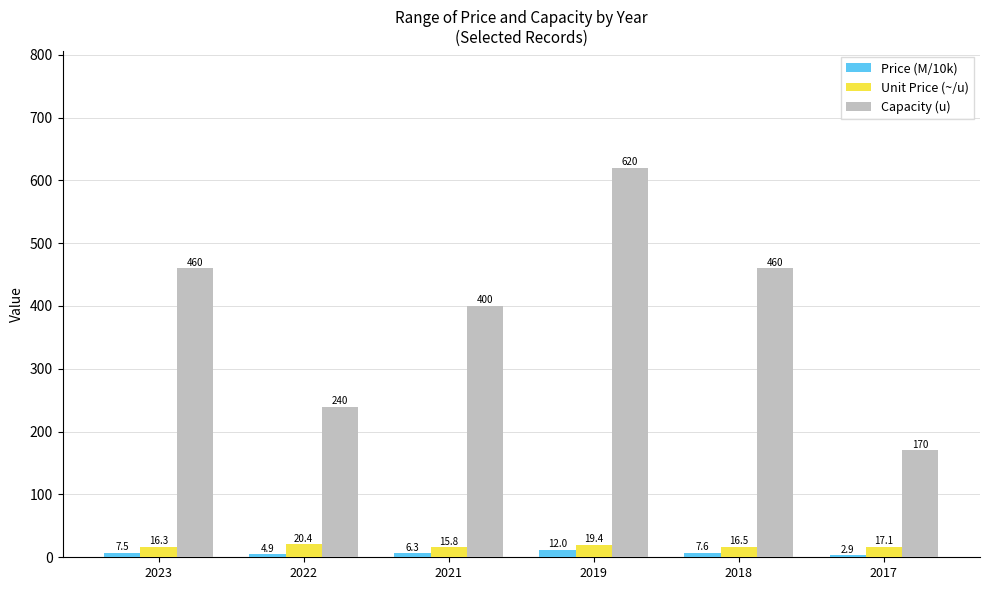

True or false: Capacity (u) has a value of 400.0 at 2021.

True